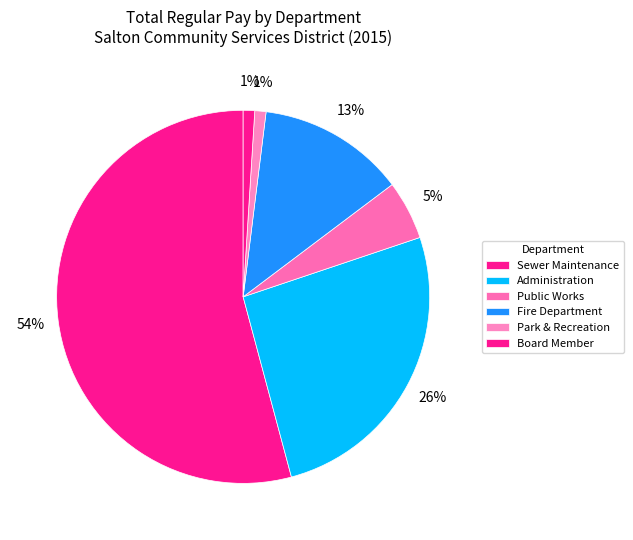

Which slice is the smallest?

Board Member